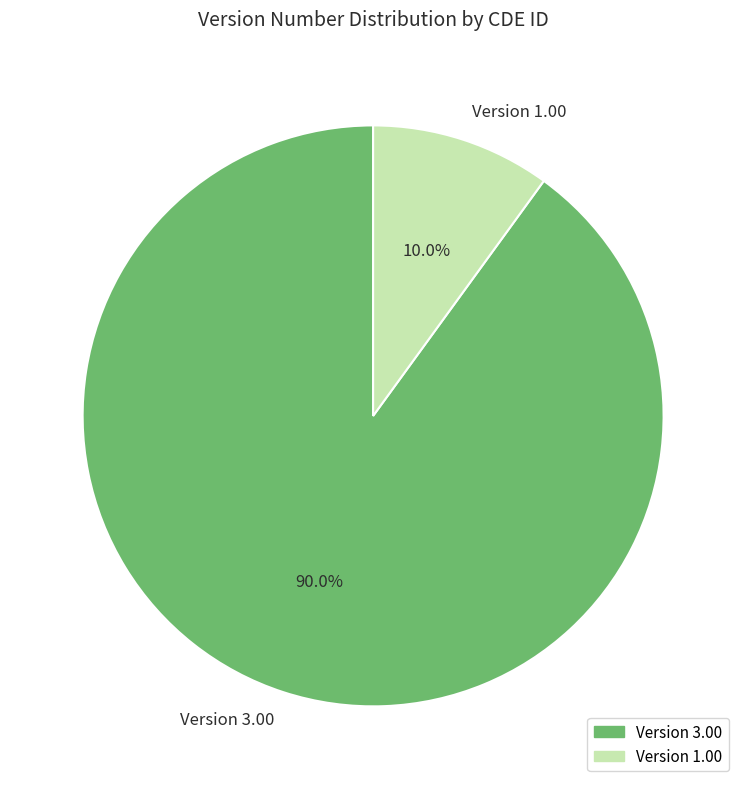

Rank the categories by value from highest to lowest.

Version 3.00, Version 1.00